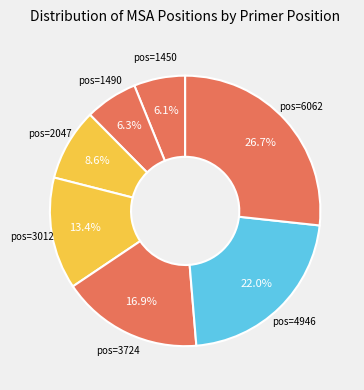

Is there a majority slice in this chart?

No